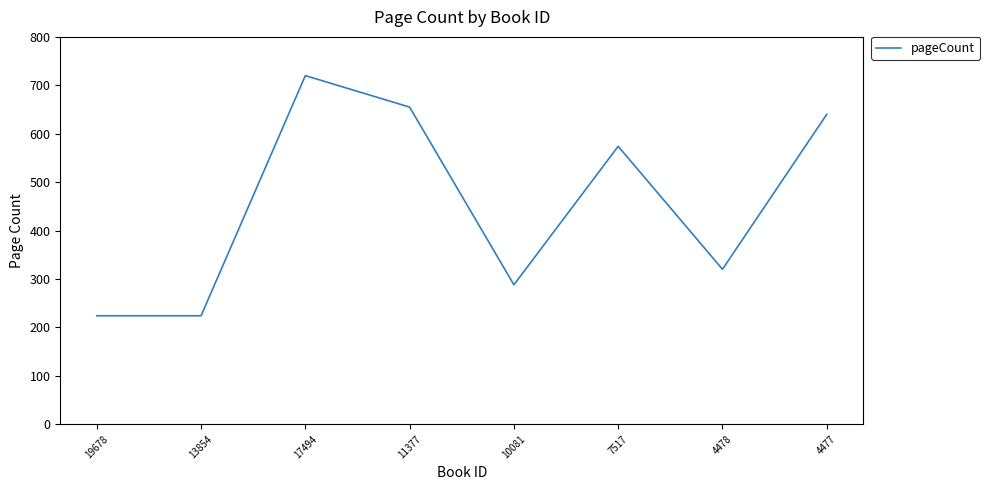

True or false: the data shows 288 at 10081.

True